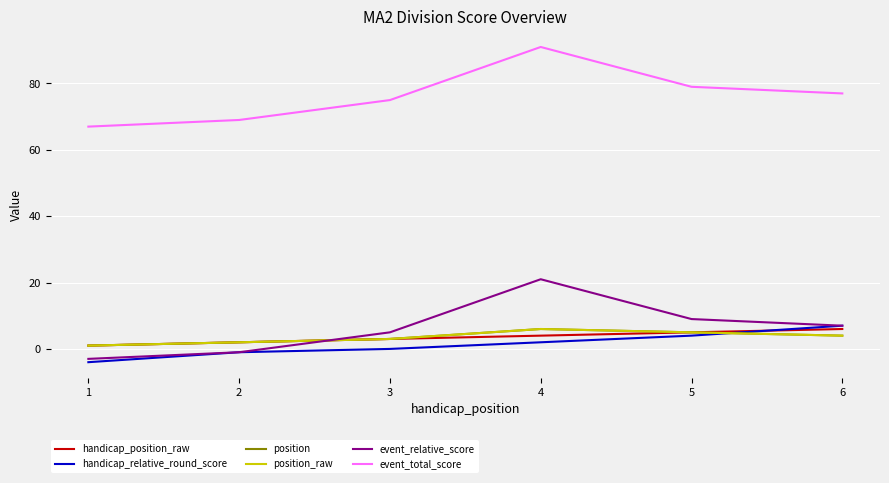

How many lines are shown in the chart?

6